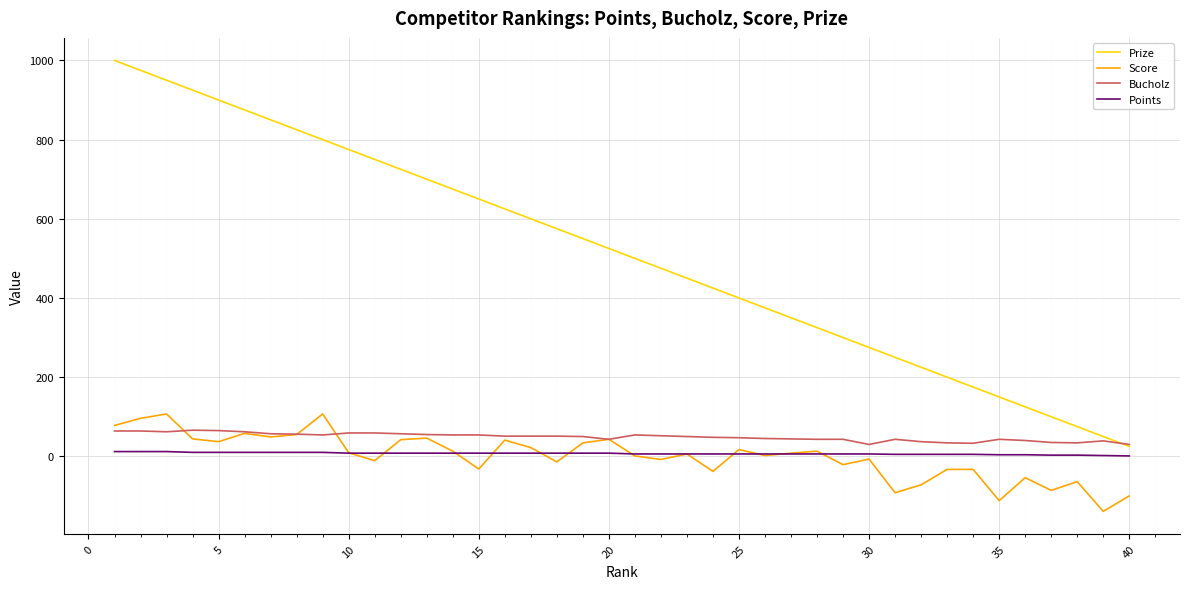

Which series has the widest spread of values?

Prize